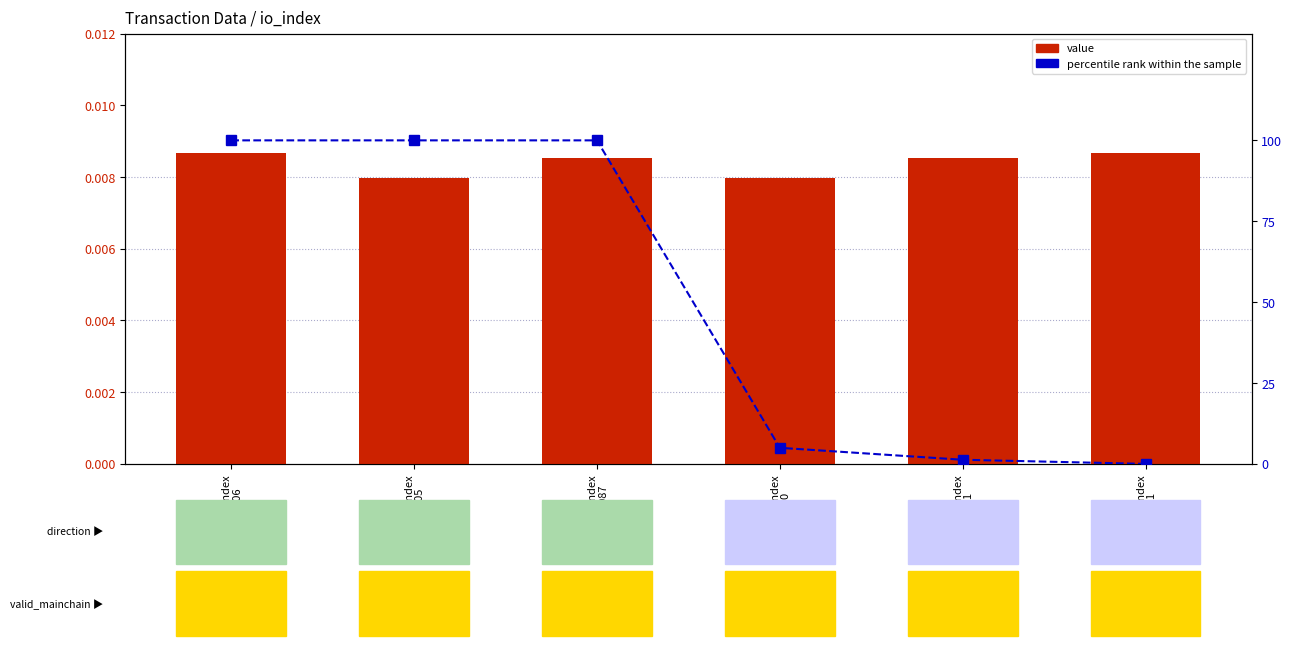

At which label does value reach its minimum?

io_index
505